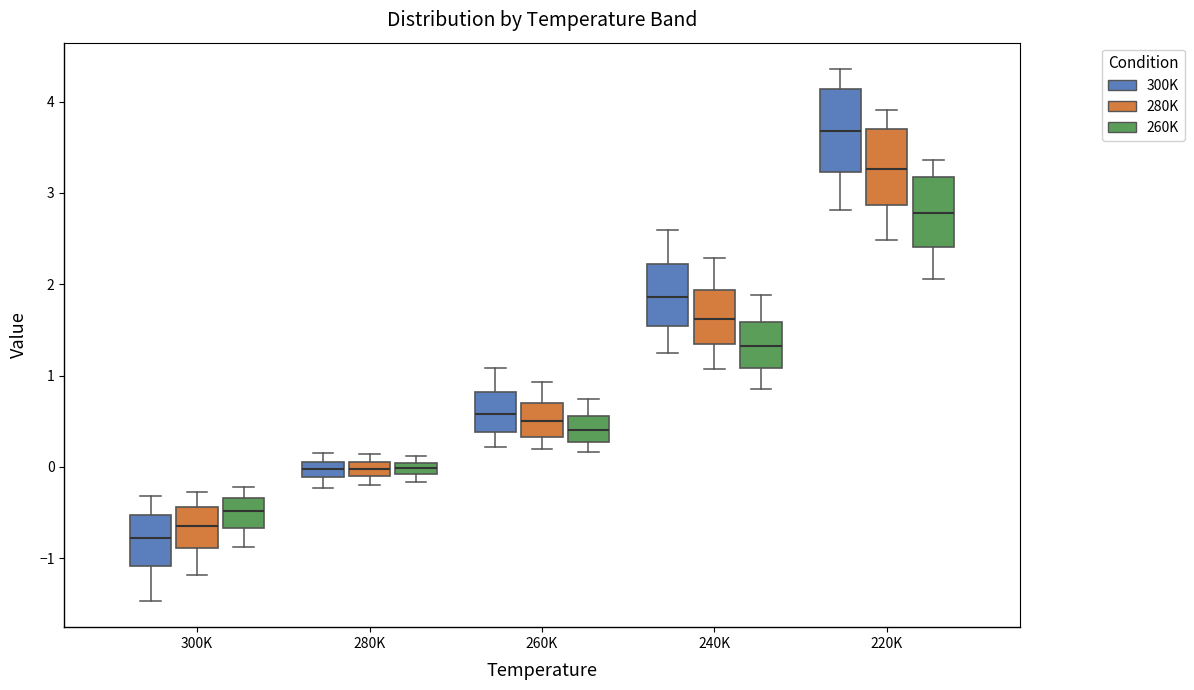

Where is the upper edge of the box for 260K (260K) on the y-axis? The values are not printed on the chart, so give them approximately, as read against the axis.

0.6